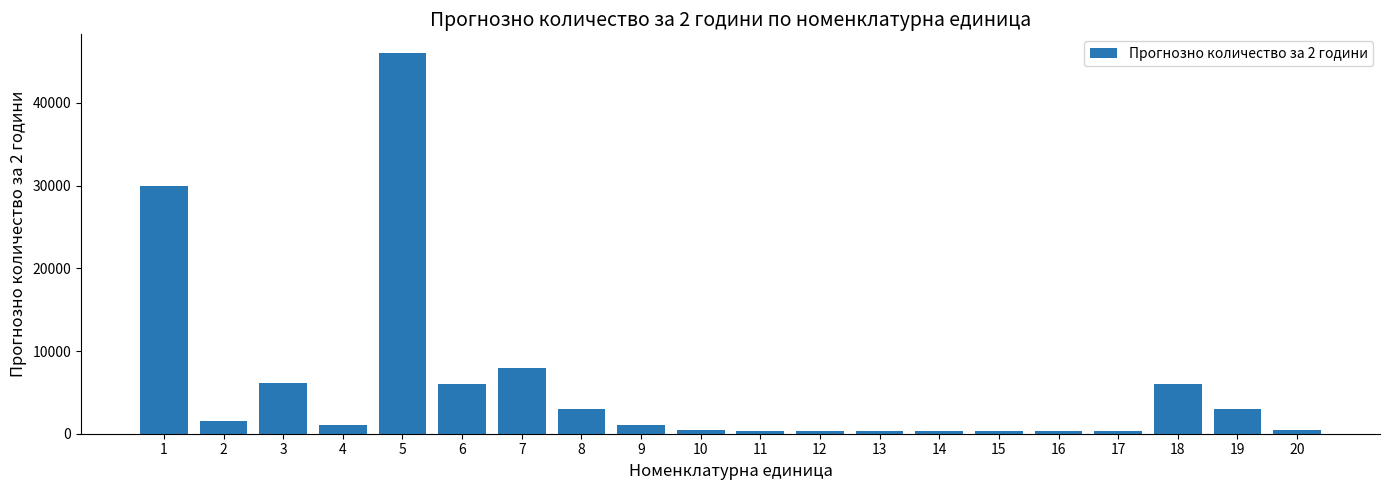

The value at 18 is 2251. True or false?

False